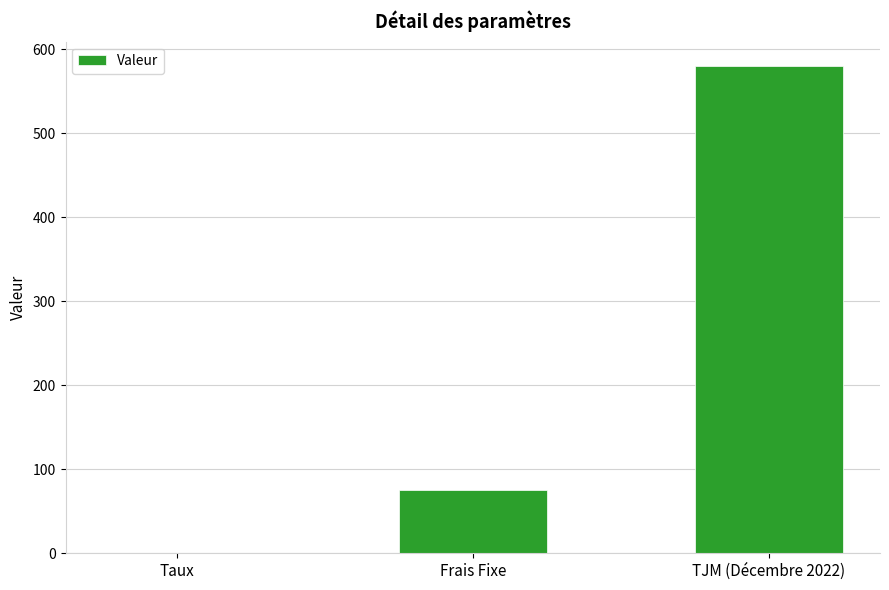

Which category has the highest value across all series?

TJM (Décembre 2022)